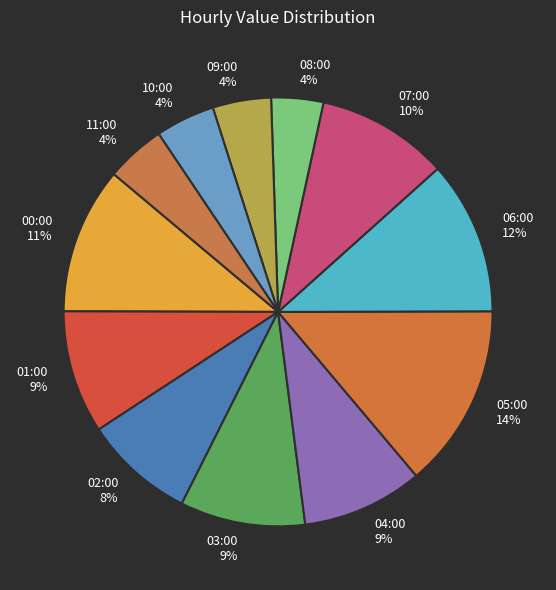

How many segments does this pie chart have?

12